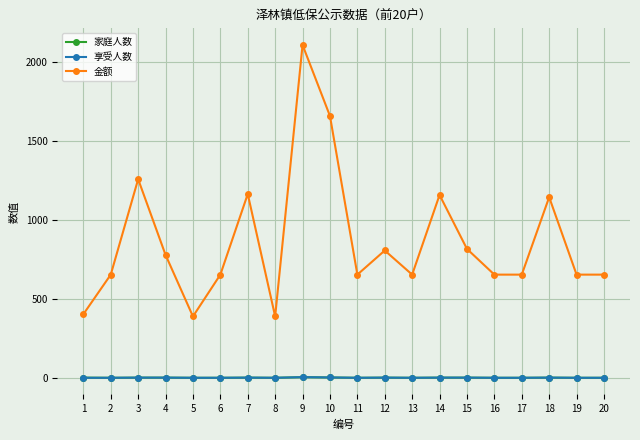

What is the sum of all 家庭人数 values?

34